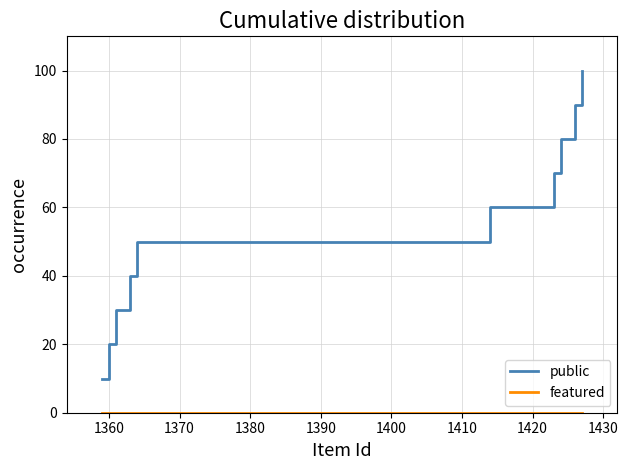

Which series has the largest total across all categories?

public